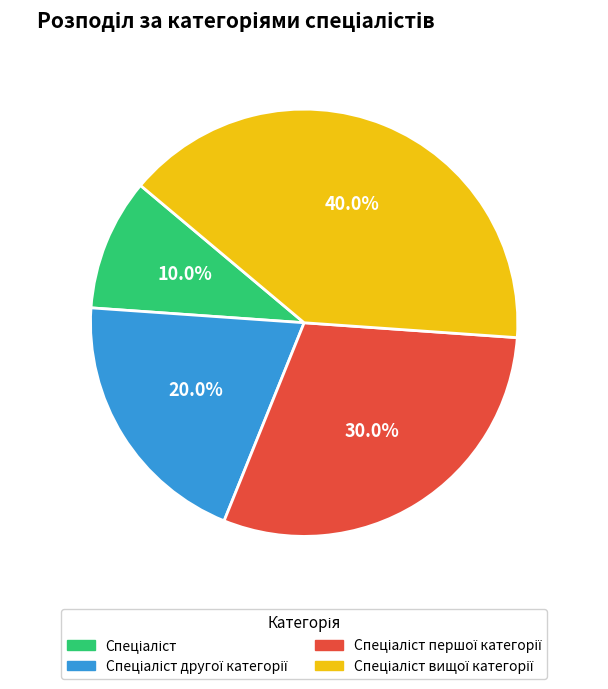

How many slices are in this pie chart?

4